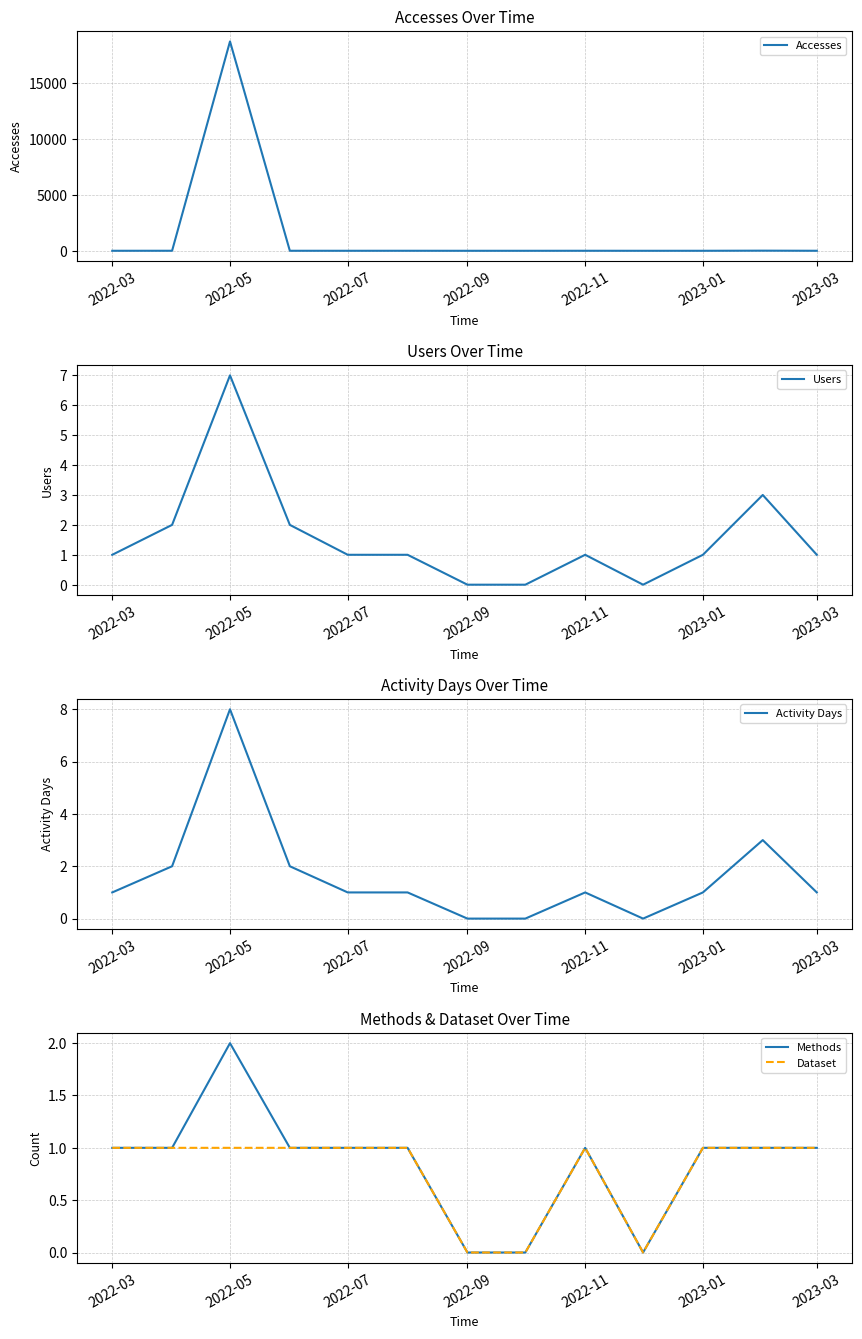

What is the value of the Users point at the 3rd from the left?

7